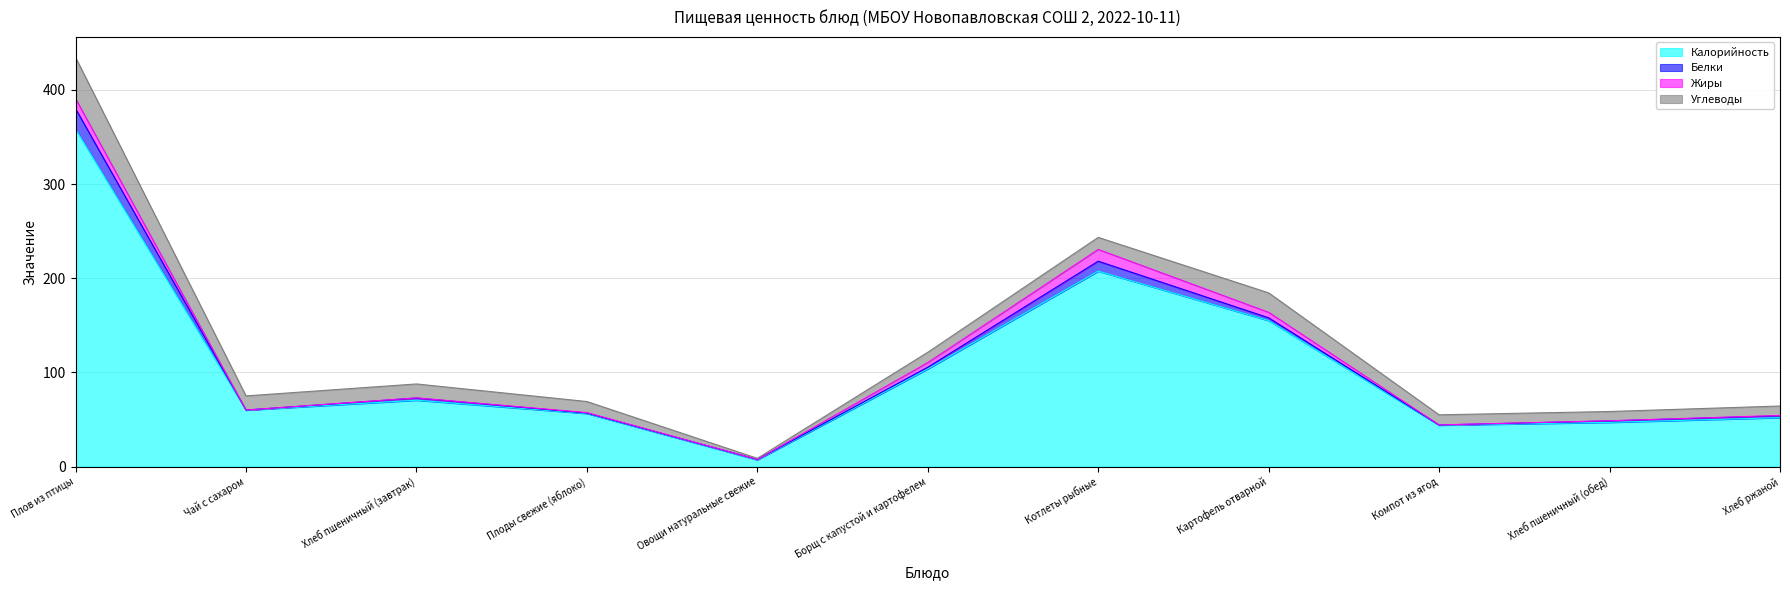

Does the chart have visible grid lines?

Yes